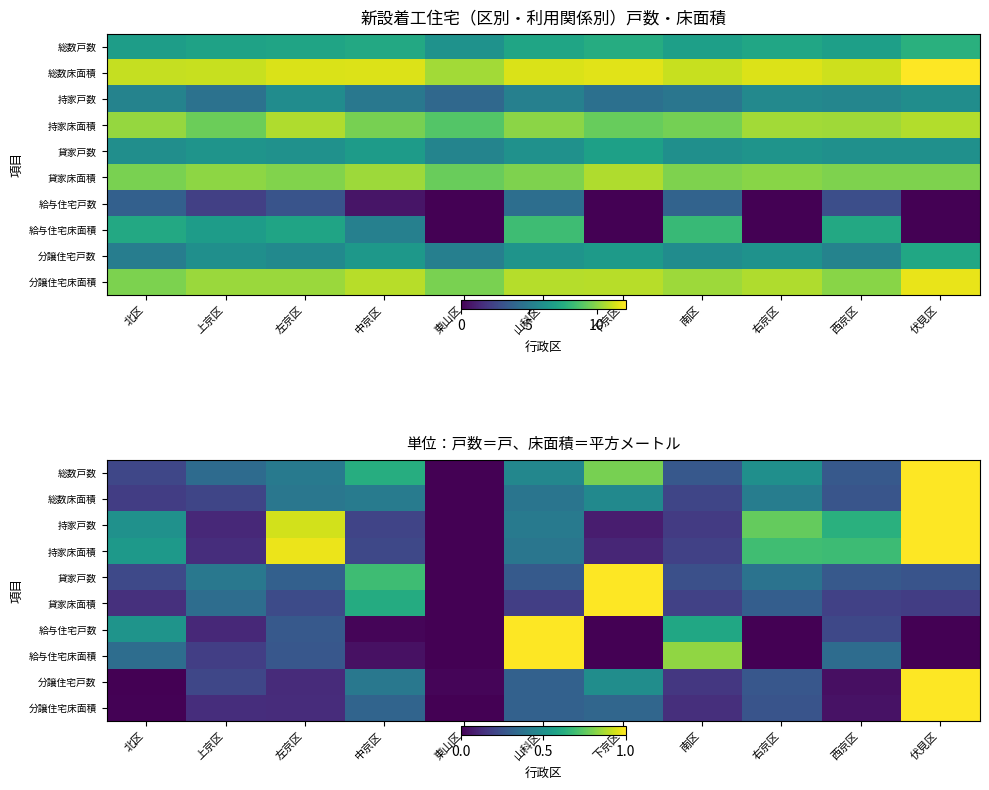

List the labels in order of 持家床面積 value, largest first.

伏見区, 左京区, 右京区, 西京区, 北区, 山科区, 中京区, 南区, 上京区, 下京区, 東山区